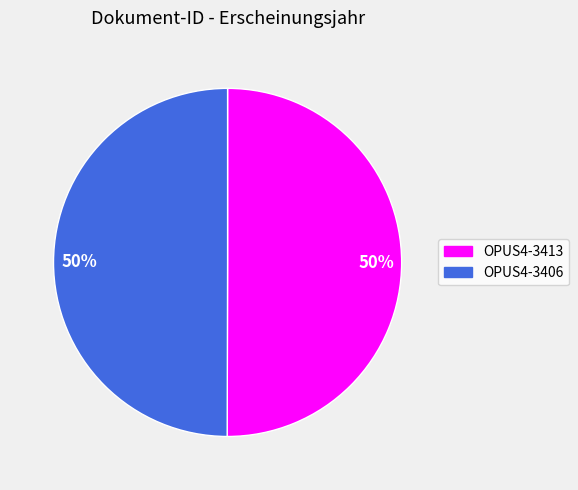

To the nearest percent, what is the average slice percentage?

50%